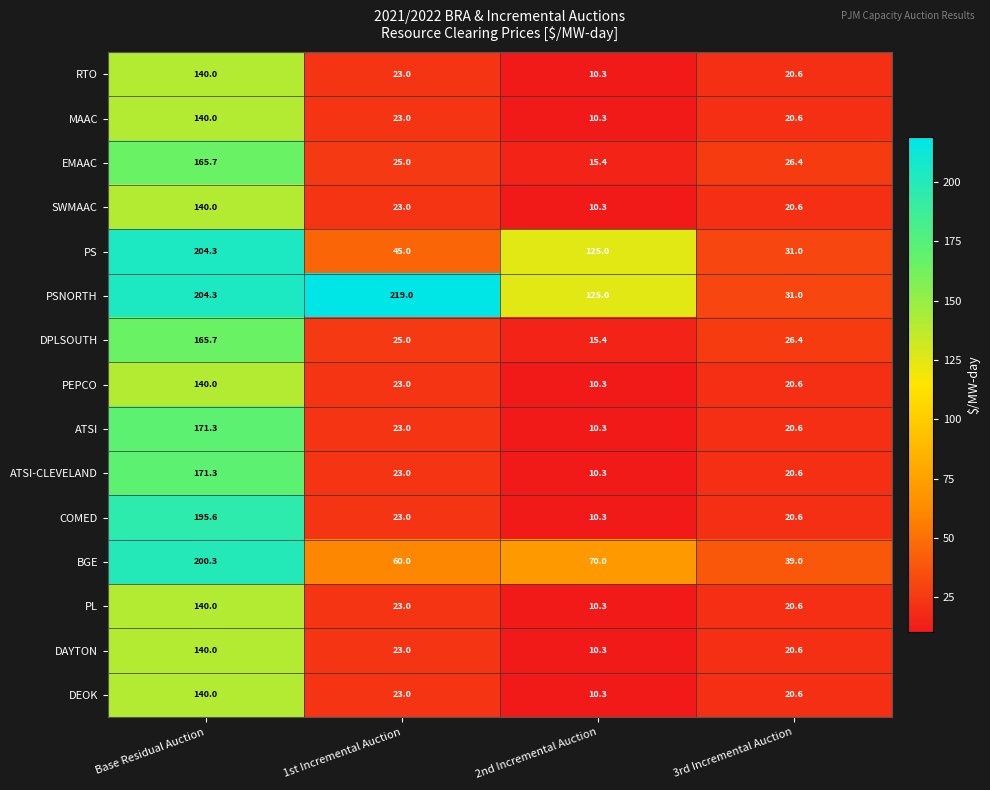

At how many categories does at least one series exceed 91?

3